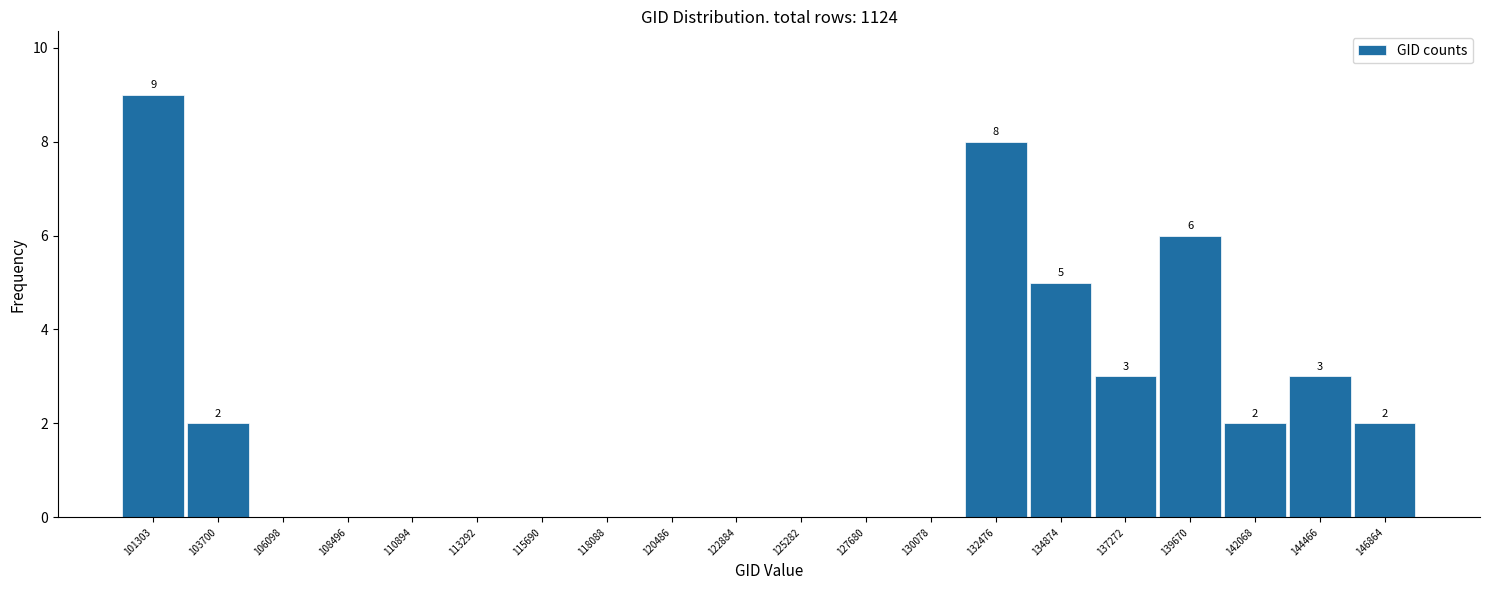

Reading left to right, list all the values displayed in this chart.

101303=9	103700=2	106098=0	108496=0	110894=0	113292=0	115690=0	118088=0	120486=0	122884=0	125282=0	127680=0	130078=0	132476=8	134874=5	137272=3	139670=6	142068=2	144466=3	146864=2